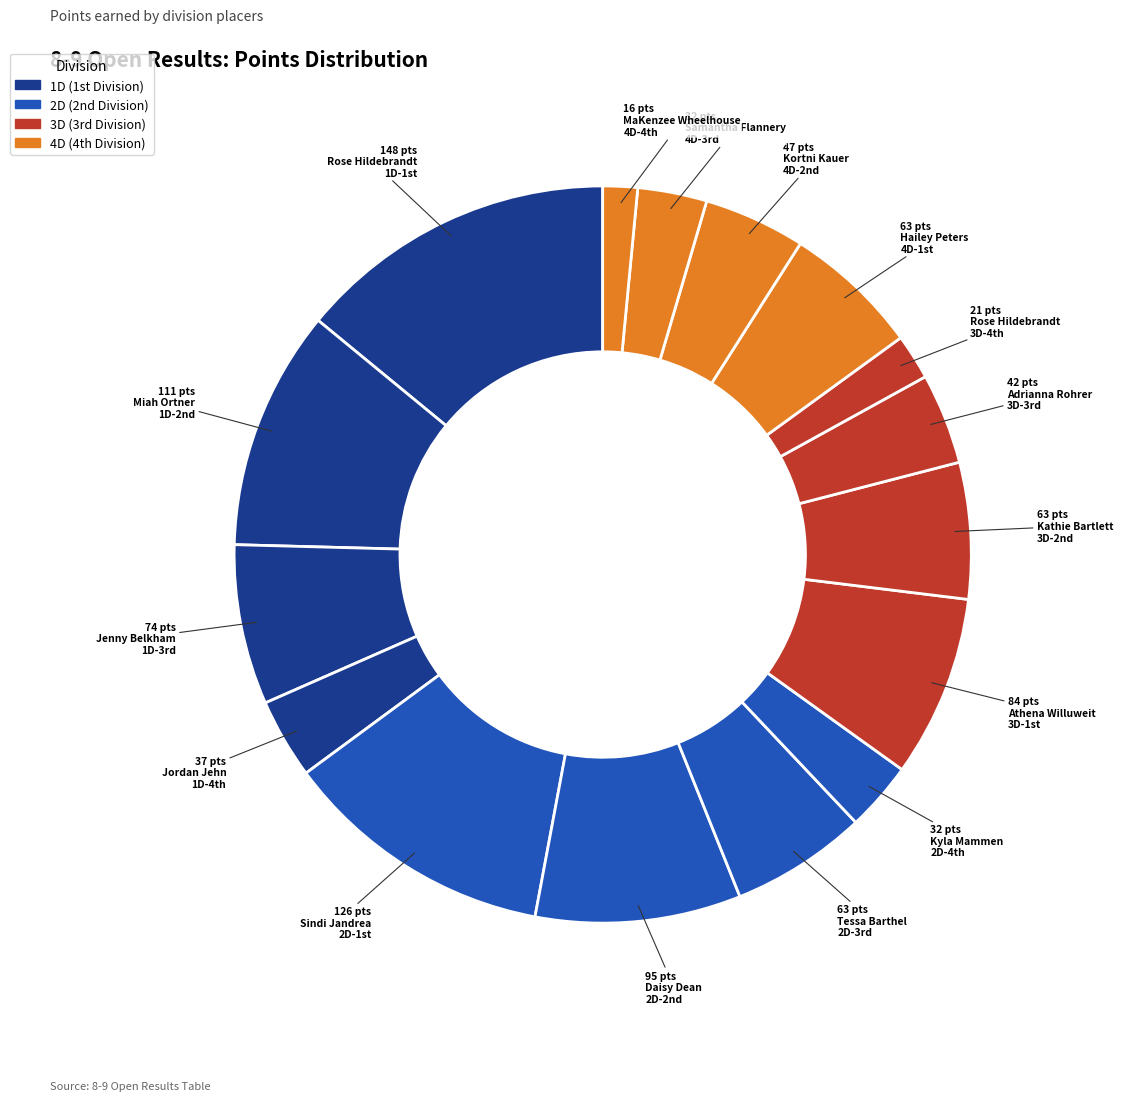

Rank the categories by value from lowest to highest.

MaKenzee Wheelhouse
4D-4th, Rose Hildebrandt
3D-4th, Kyla Mammen
2D-4th, Samantha Flannery
4D-3rd, Jordan Jehn
1D-4th, Adrianna Rohrer
3D-3rd, Kortni Kauer
4D-2nd, Tessa Barthel
2D-3rd, Kathie Bartlett
3D-2nd, Hailey Peters
4D-1st, Jenny Belkham
1D-3rd, Athena Willuweit
3D-1st, Daisy Dean
2D-2nd, Miah Ortner
1D-2nd, Sindi Jandrea
2D-1st, Rose Hildebrandt
1D-1st